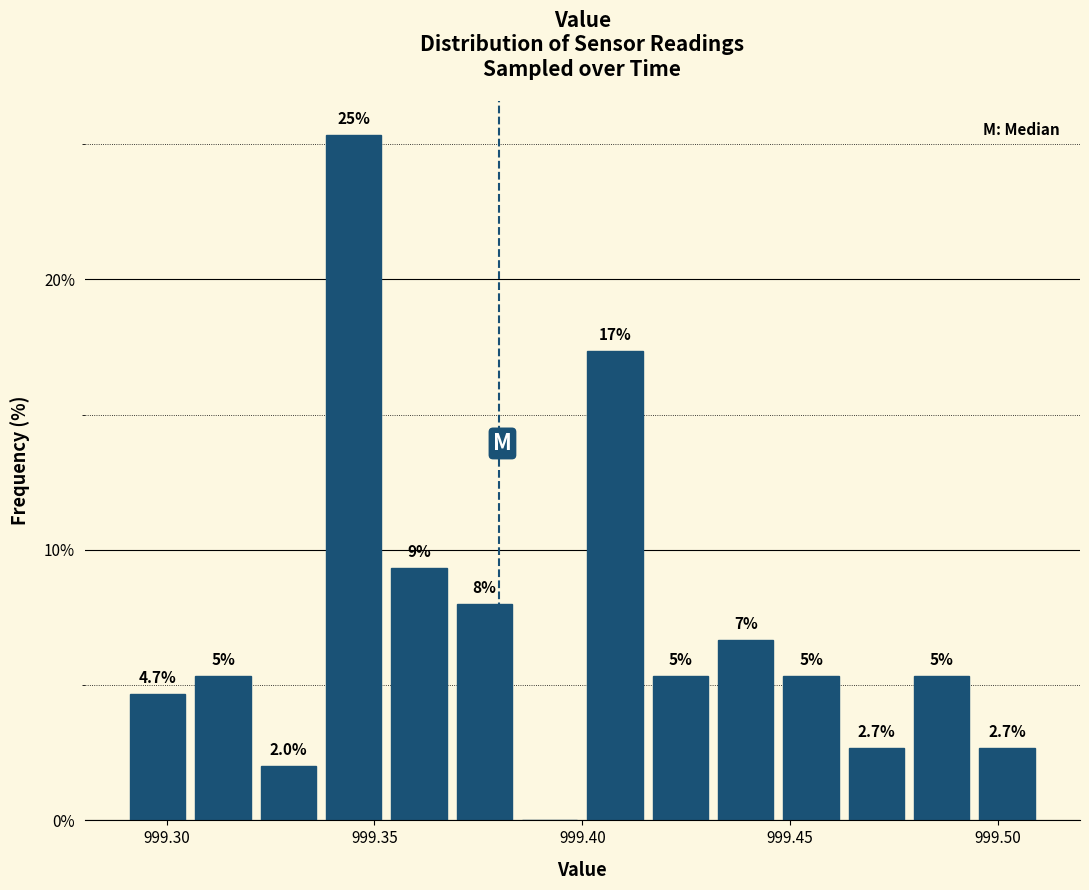

Read against the x-axis, roughly where is the centre of the tallest bar?

999.345